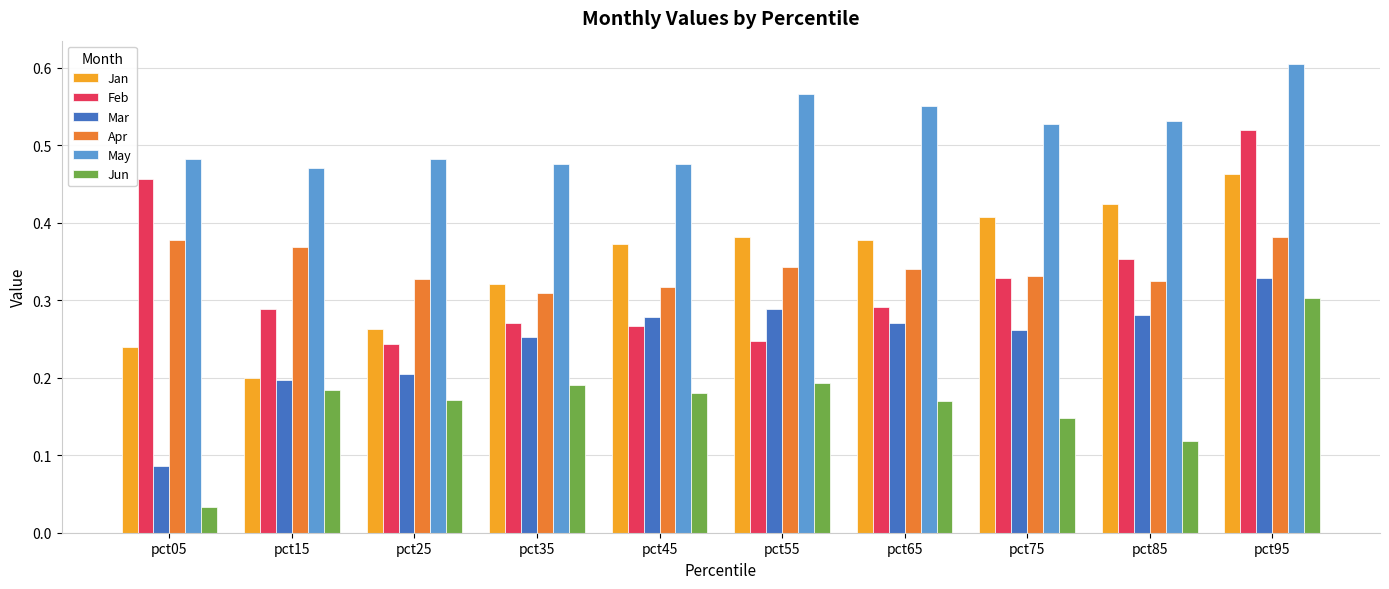

Count the May values in the range 0 to 1.

10